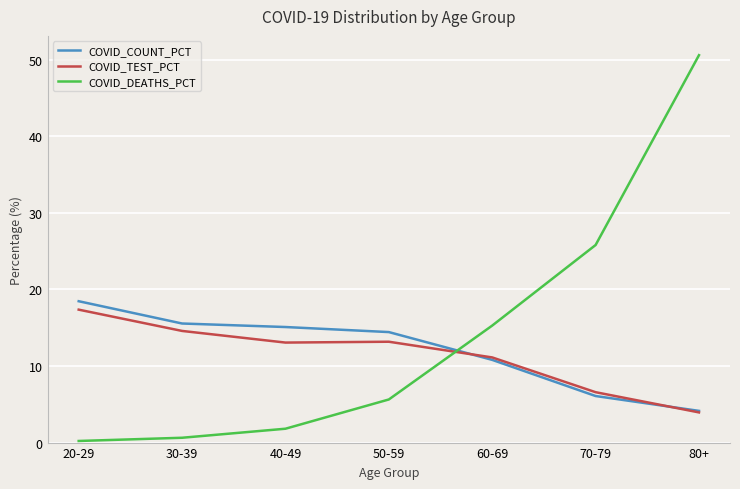

True or false: COVID_COUNT_PCT has a value of 4.9 at 60-69.

False